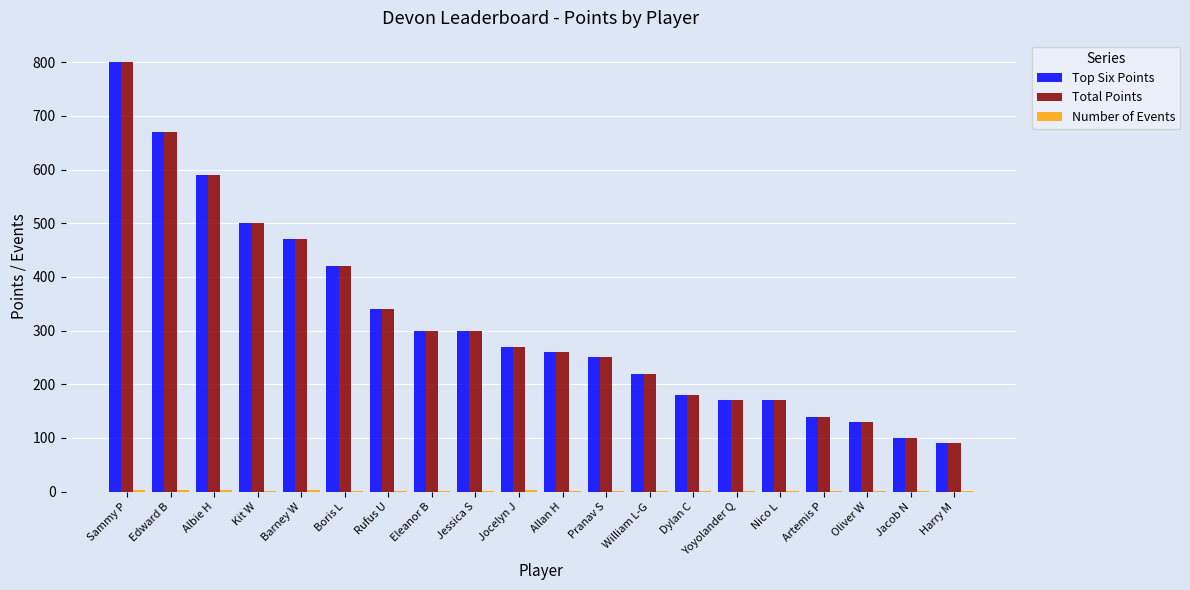

At which category is the sum across all series the highest?

Sammy P